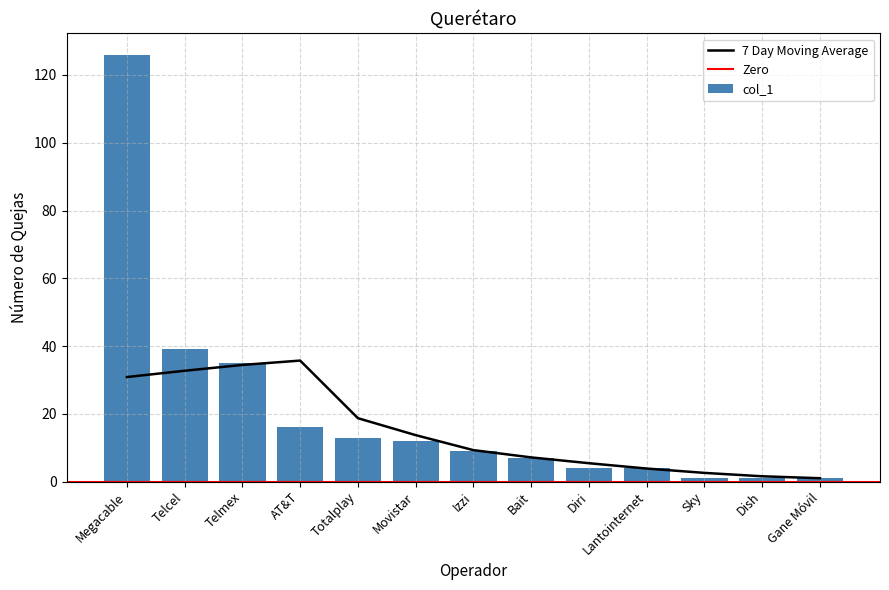

What is the approximate value at AT&T, to the nearest 10?

20